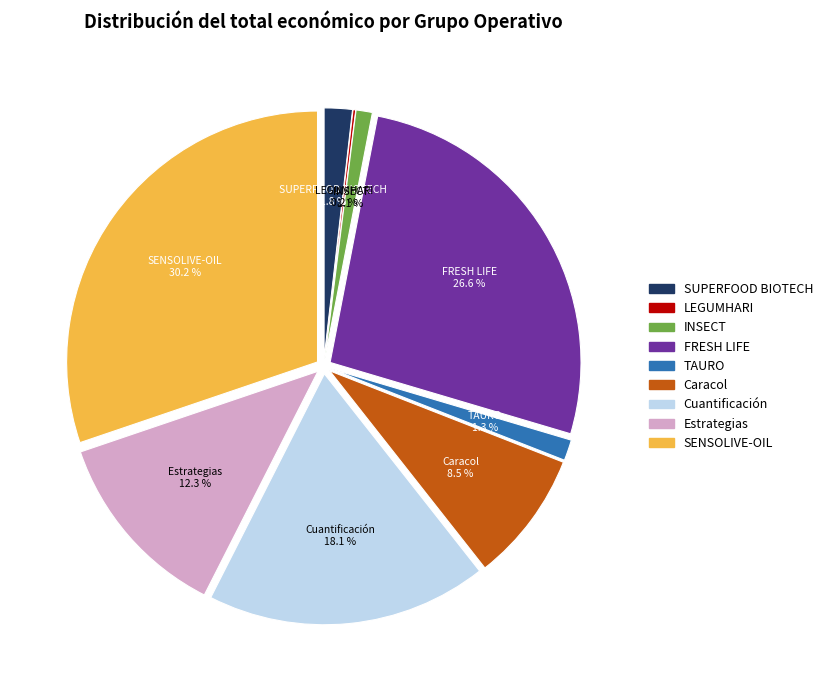

What is the ratio of the value at Estrategias to the value at SUPERFOOD BIOTECH?

6.8